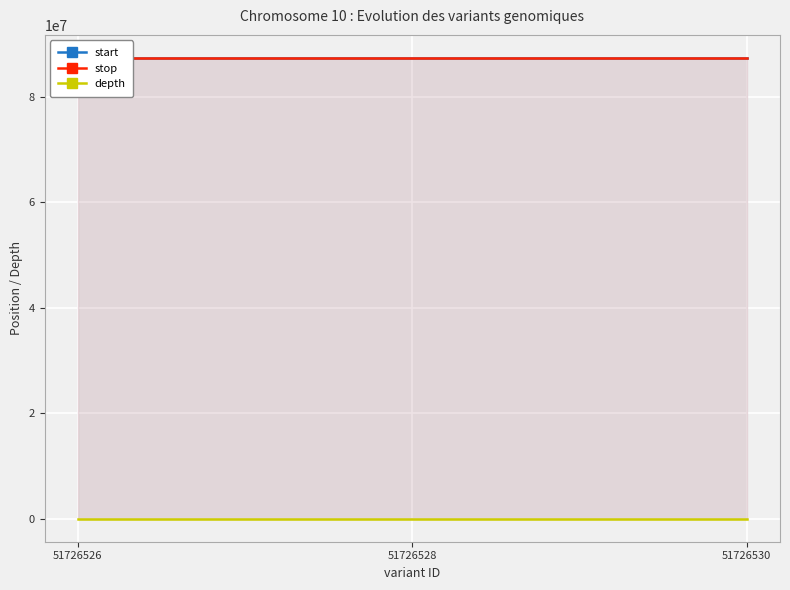

How many values in the depth series are below 35?

1